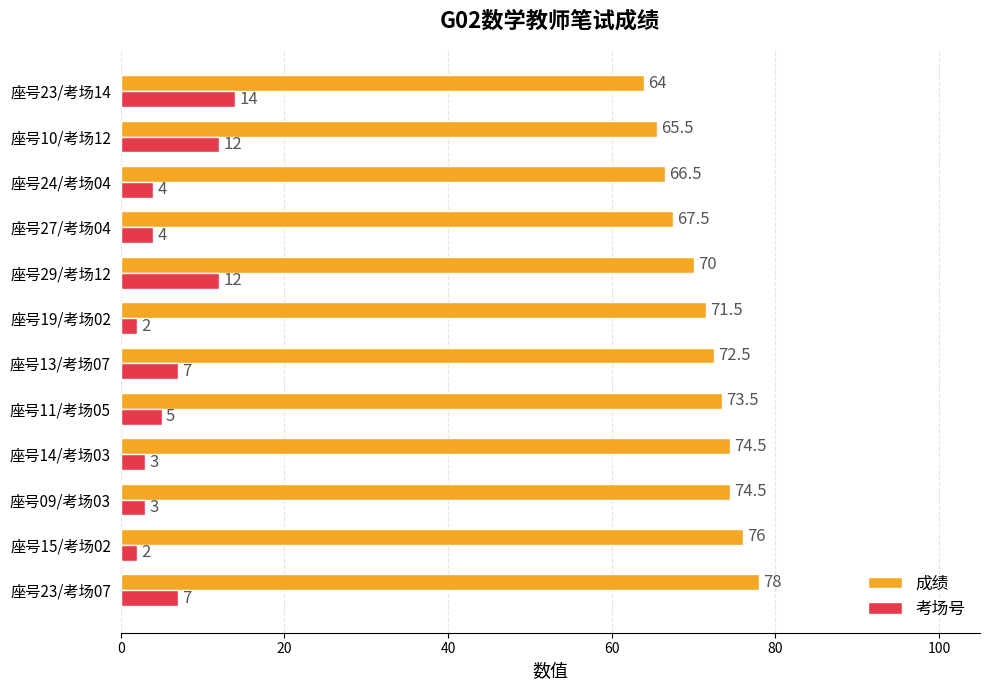

What is the sum of all 成绩 values?

854.0